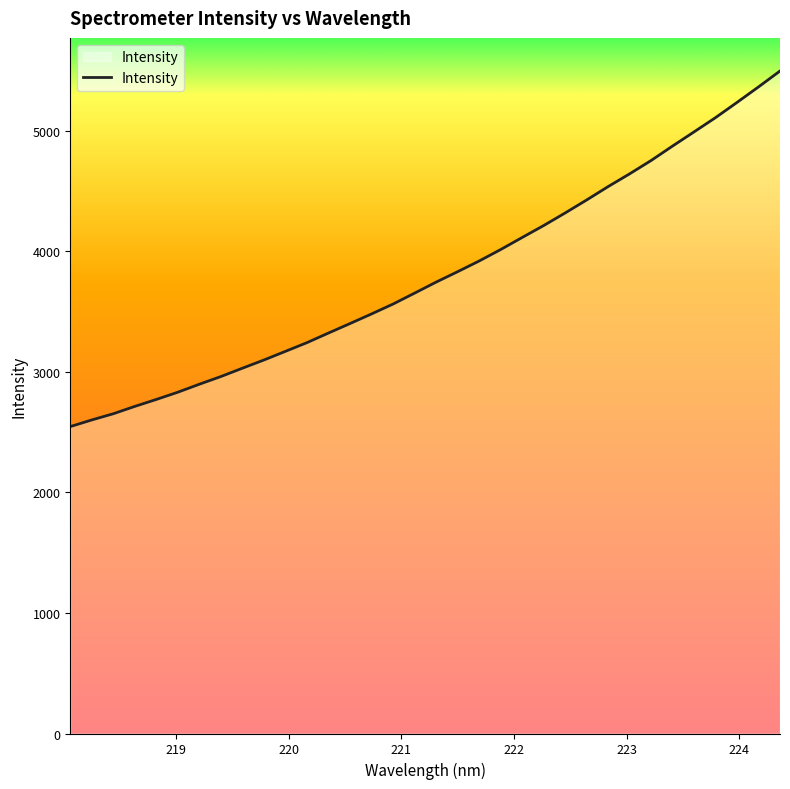

Reading right to left, list all the values displayed in this chart.

5495.1	5363.3	5234.7	5108.6	4990.2	4872.9	4752.7	4642.1	4536.3	4425.2	4317.6	4213.1	4114.1	4014.1	3919.2	3830.5	3744.1	3652.8	3562.4	3480.3	3400.7	3322.0	3242.3	3170.1	3098.4	3030.2	2961.1	2897.4	2831.1	2771.0	2713.3	2652.3	2600.8	2545.6